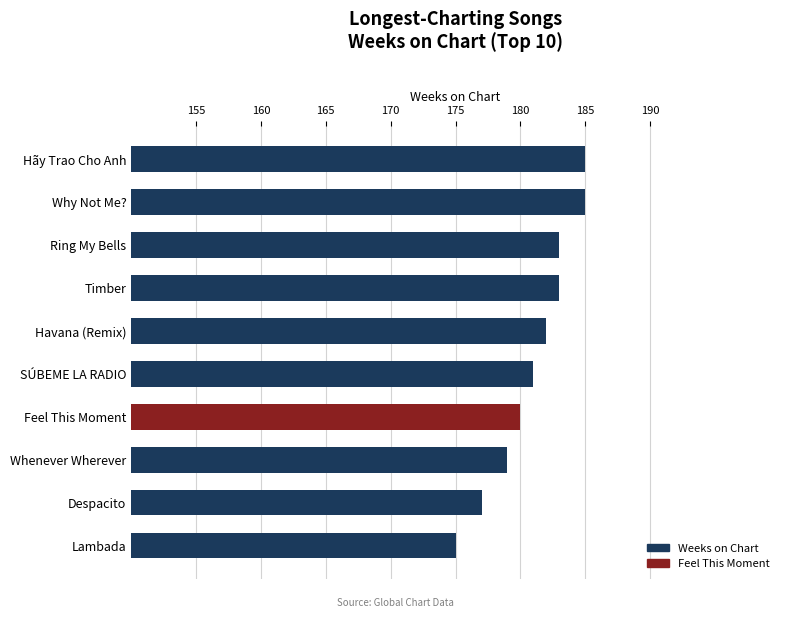

What is the smallest value displayed?

175